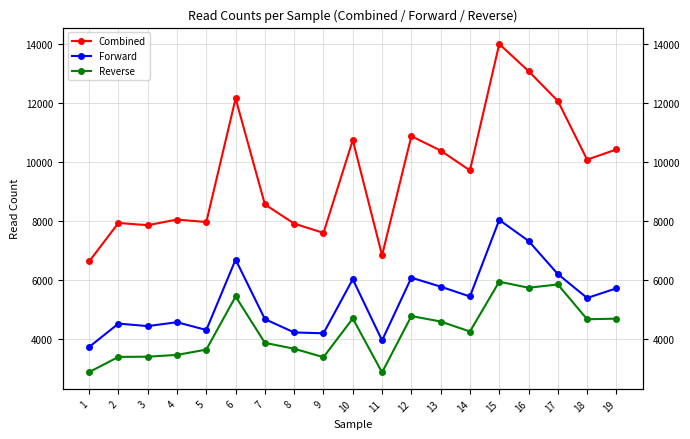

What is the sum of the Forward values at 18 and 10?

11430